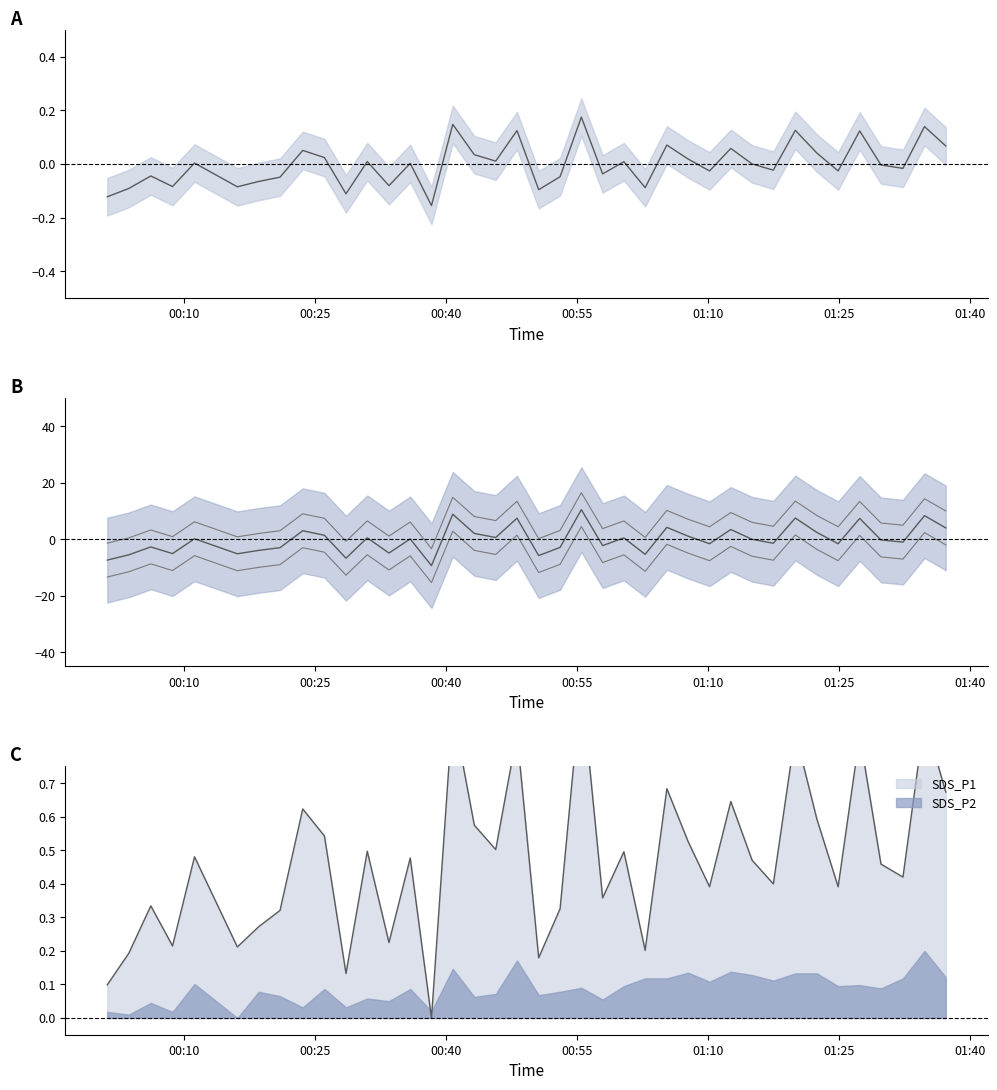

At which category does the chart reach its peak across all series?

2023/04/25 00:55:29